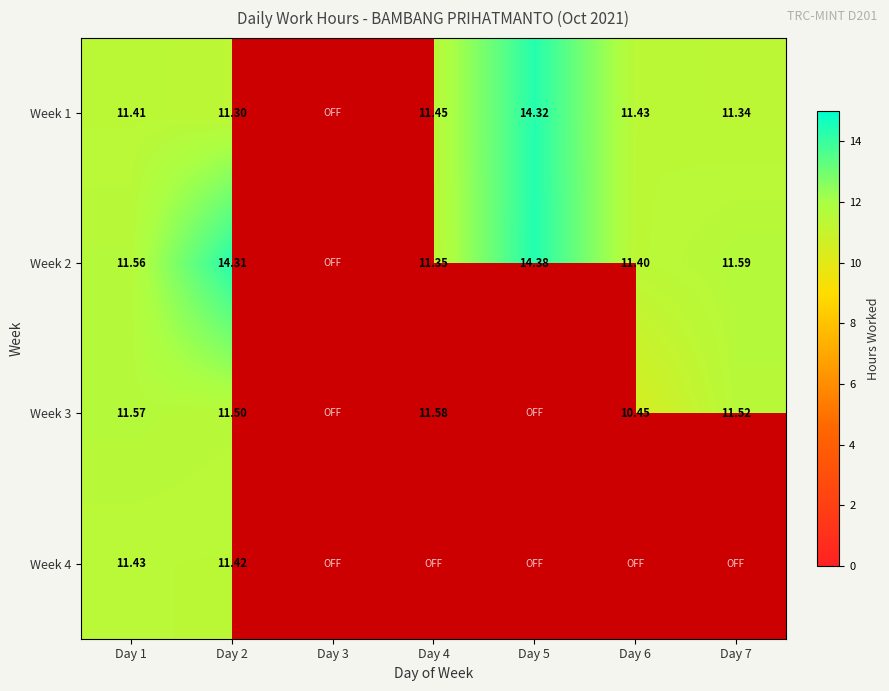

Rank the series by their maximum value, from lowest to highest.

Week 4, Week 3, Week 1, Week 2